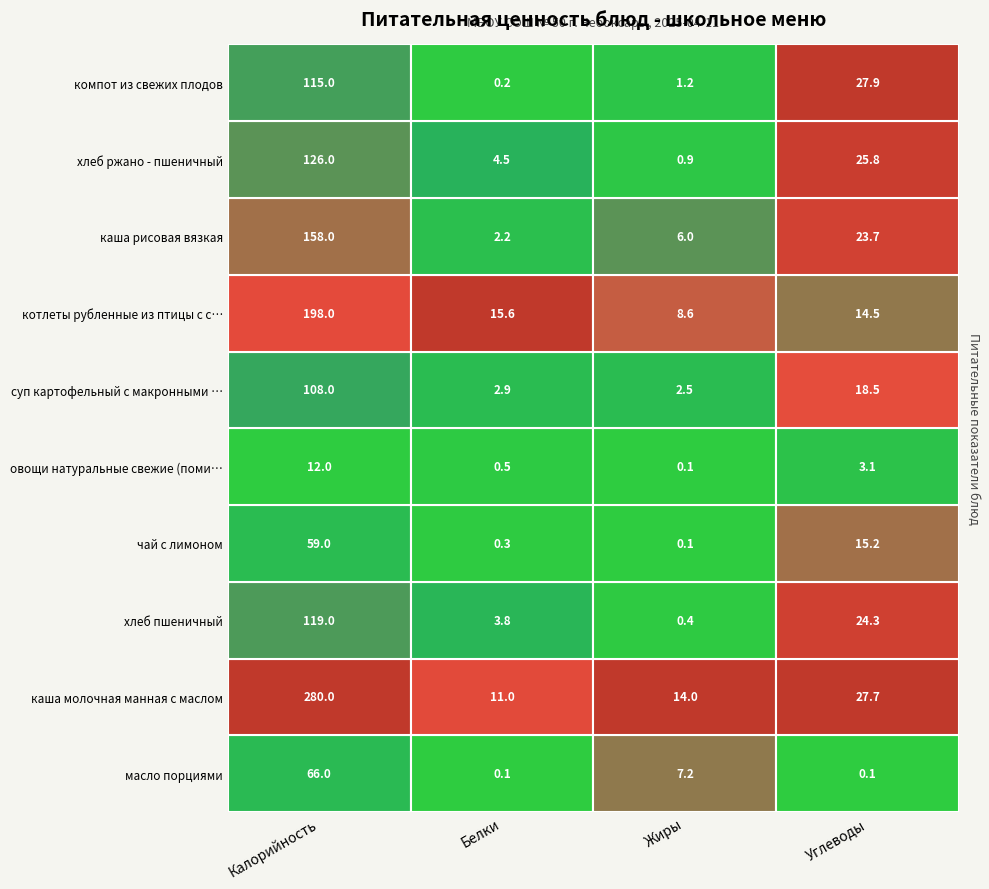

Reading left to right, transcribe all the data shown in this chart.

масло порциями: 66.0	0.1	7.2	0.1
каша молочная манная с маслом: 280.0	11.0	14.0	27.7
хлеб пшеничный: 119.0	3.8	0.4	24.3
чай с лимоном: 59.0	0.3	0.1	15.2
овощи натуральные свежие (помидоры): 12.0	0.5	0.1	3.1
суп картофельный с макронными изделиями: 108.0	2.9	2.5	18.5
котлеты рубленные из птицы с соусом: 198.0	15.6	8.6	14.5
каша рисовая вязкая: 158.0	2.2	6.0	23.7
хлеб ржано - пшеничный: 126.0	4.5	0.9	25.8
компот из свежих плодов: 115.0	0.2	1.2	27.9